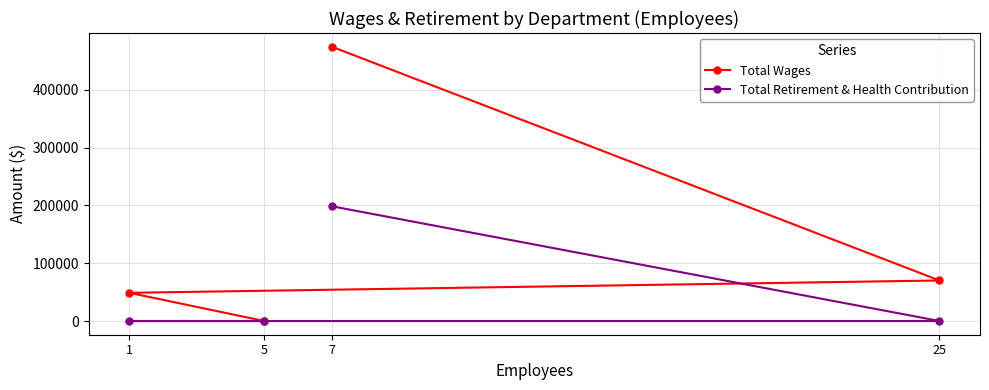

How many data points in Total Wages are above 70090?

1